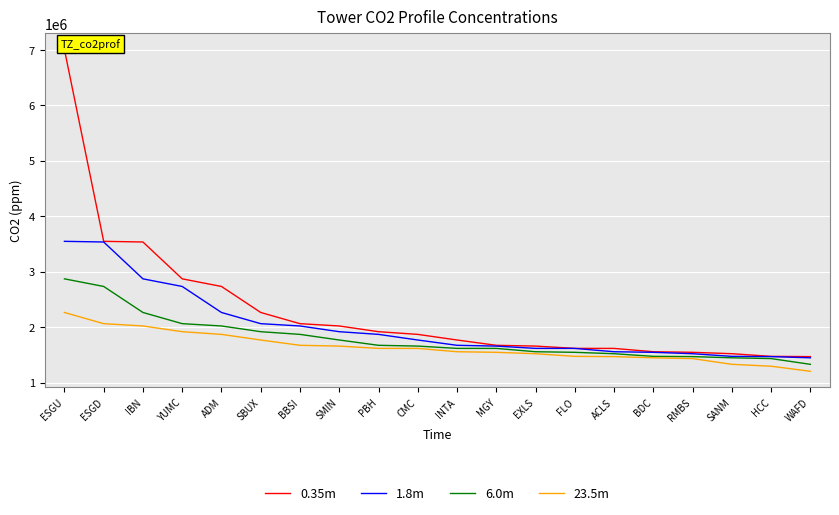

How many values in the 0.35m series are below 1868486?

10